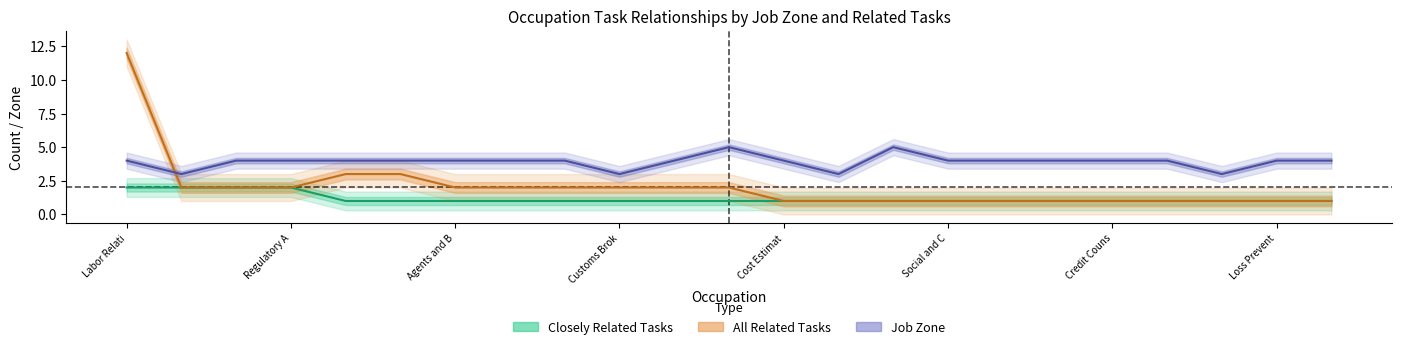

True or false: job_zone and closely_related cross at least once.

False